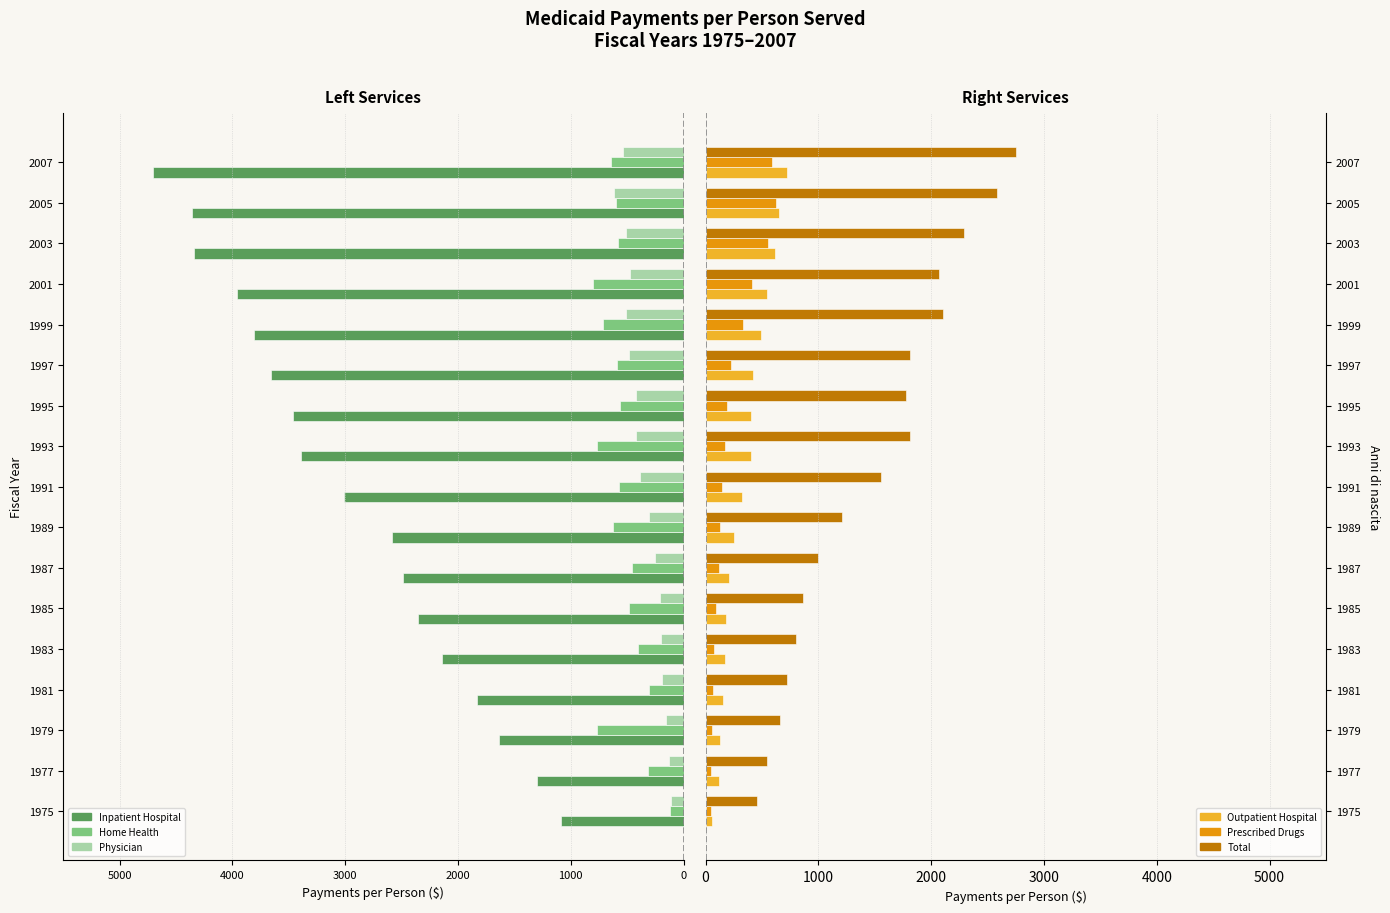

What is the difference between the maximum and minimum values in the Prescribed Drugs series?

578